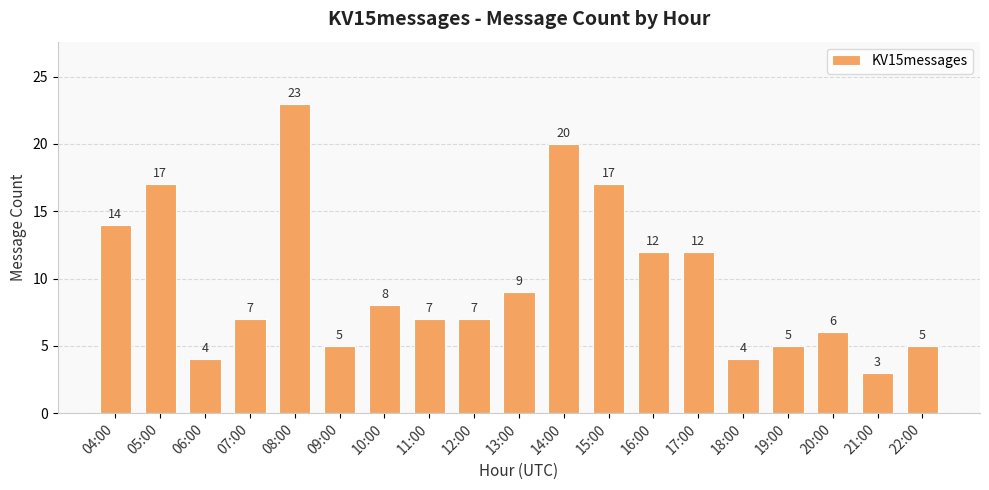

True or false: the data shows 1 at 06:00.

False